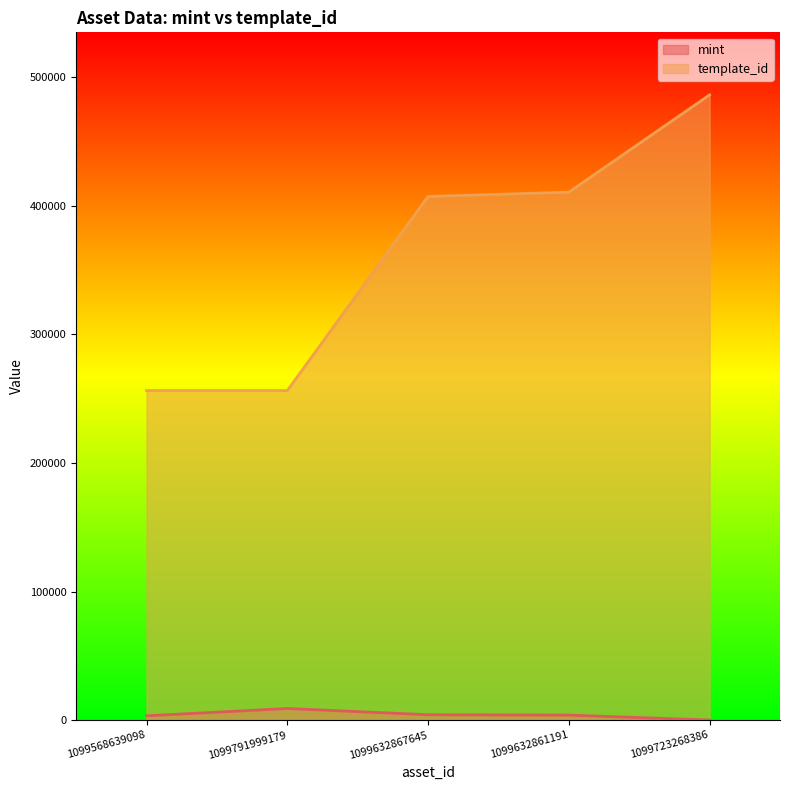

What is the difference between the second highest and second lowest values in the template_id series?

154196